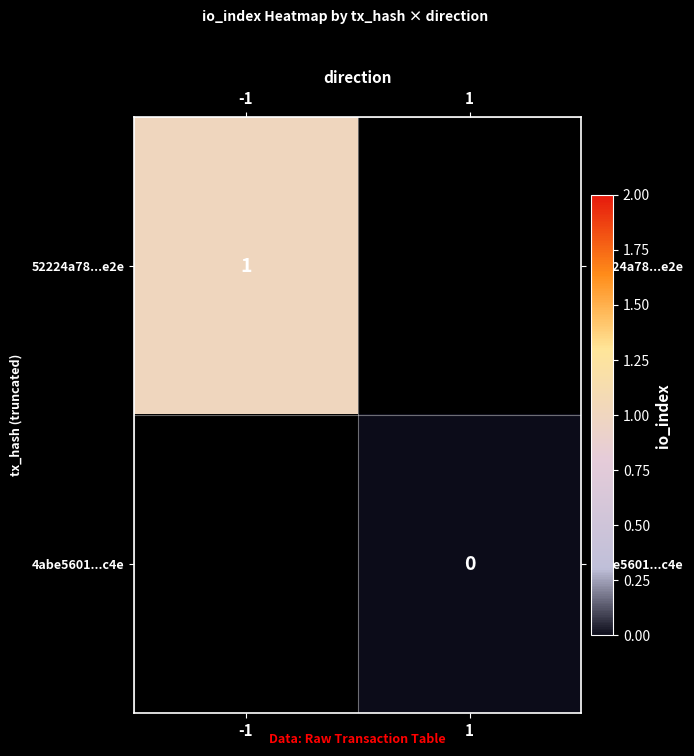

Is it true that 52224a78...e2e equals 0 at -1?

False